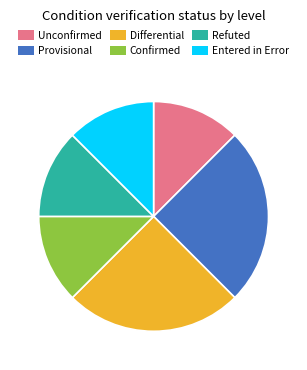

Combined, do Confirmed and Provisional account for over 50%?

No